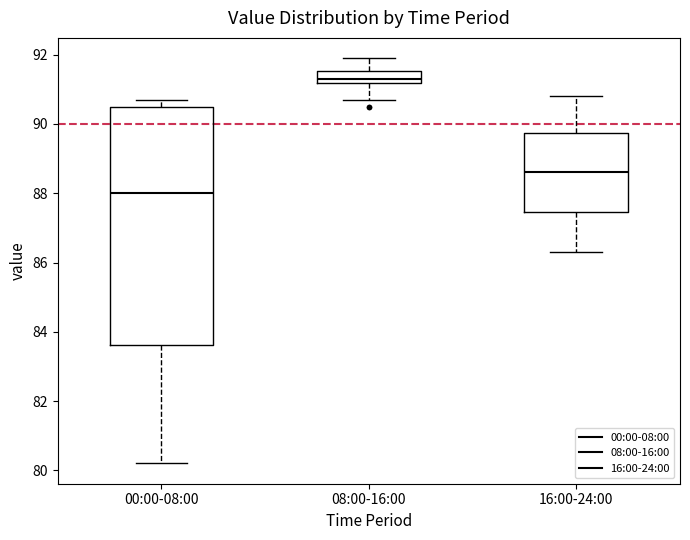

Comparing the boxes themselves (not the whiskers), which one is the tallest?

00:00-08:00